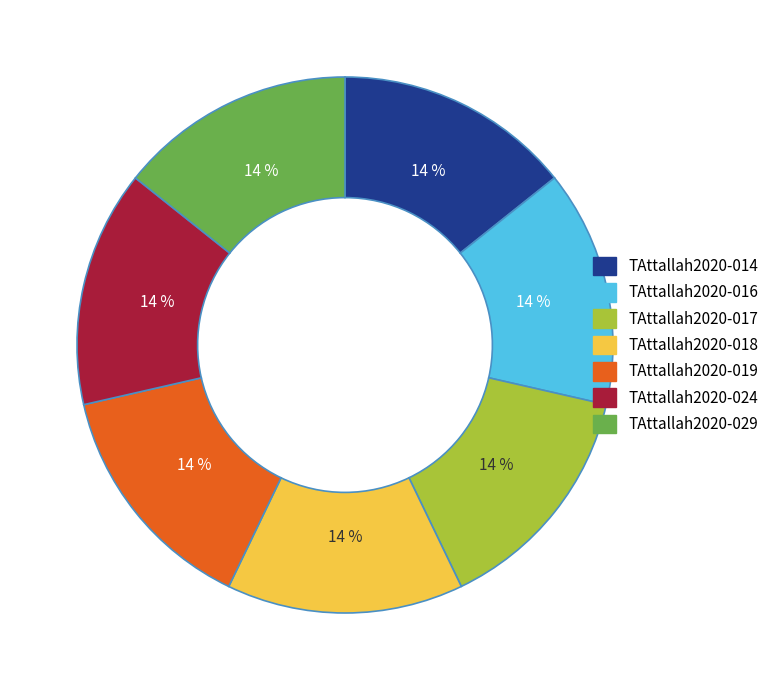

The TAttallah2020-016 slice represents 4% of the pie. True or false?

False